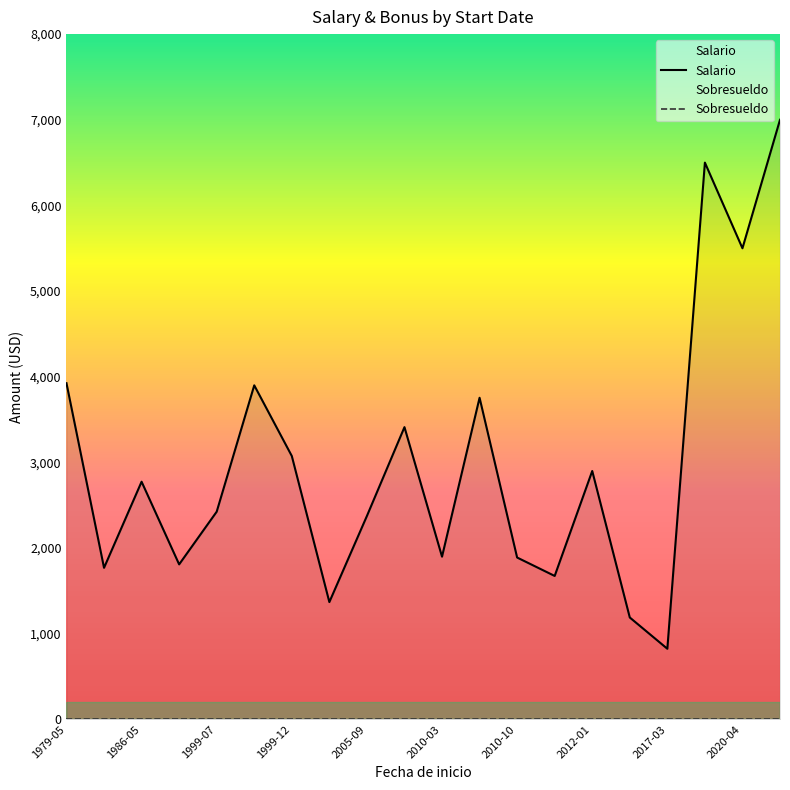

True or false: Sobresueldo has more than 1 points higher than both neighbors.

False